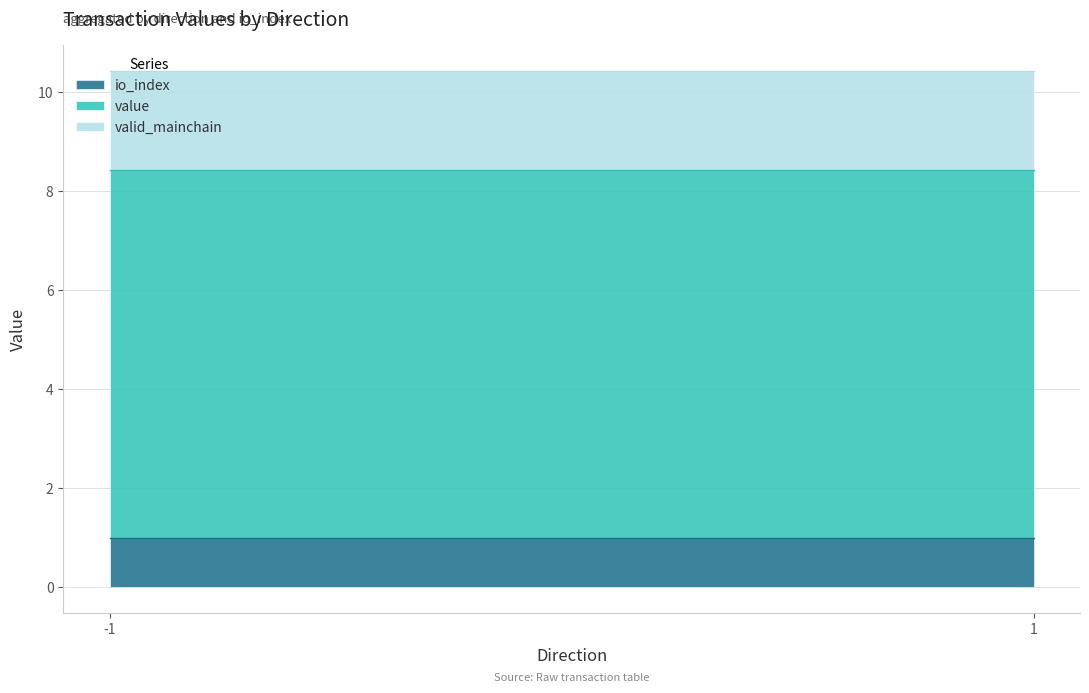

Where is io_index nearest to the value 0?

-1